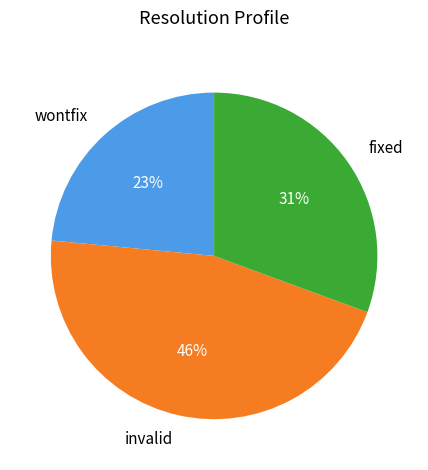

To the nearest percent, what is the average slice percentage?

33%